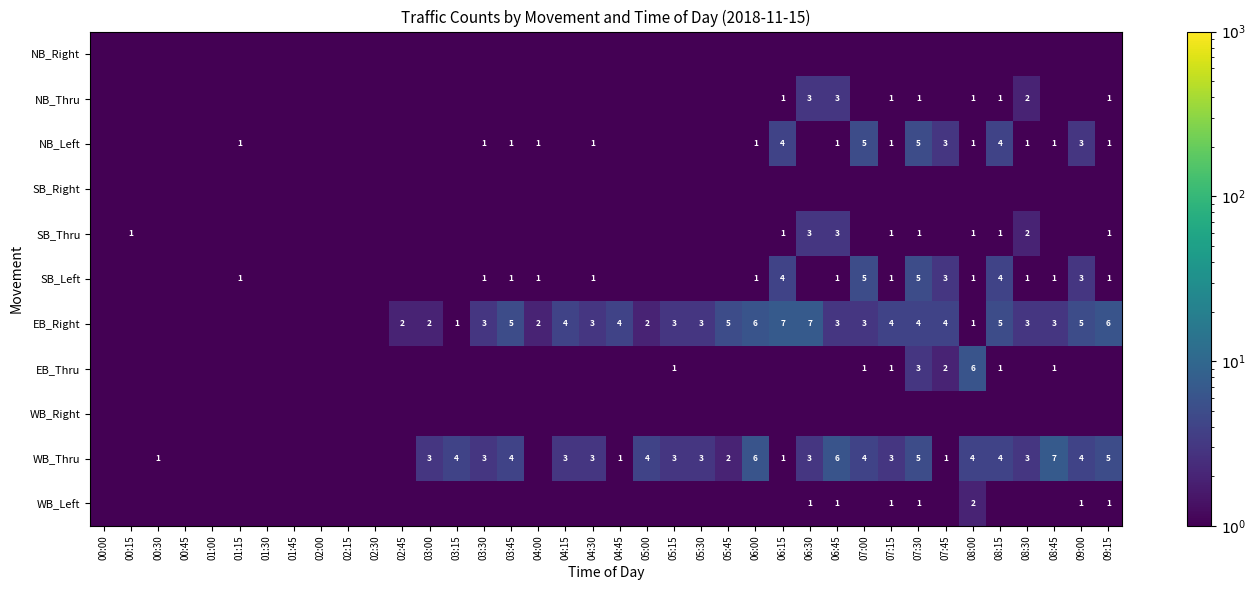

What is the difference between the WB_Thru values at 09:00 and 07:30?

1.0